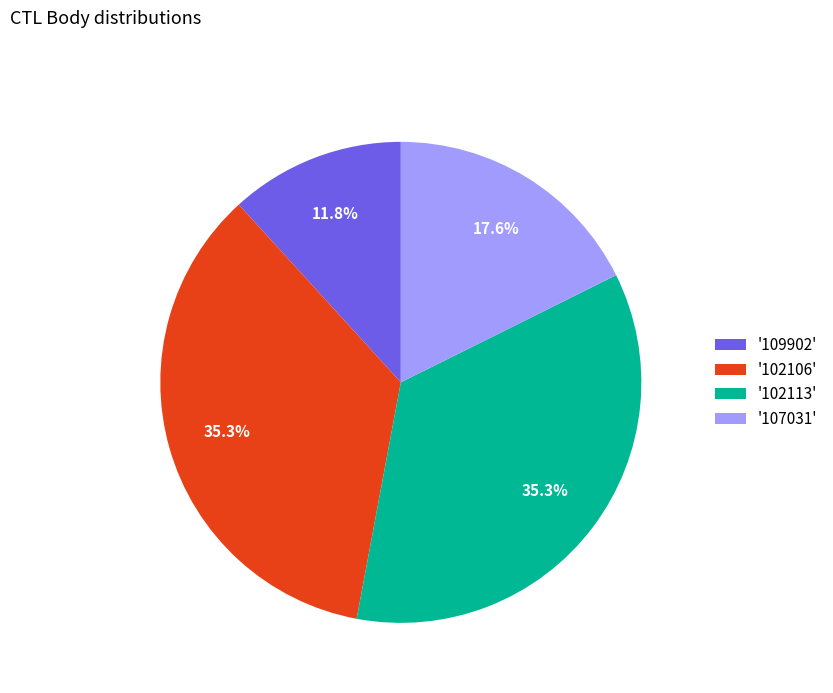

Is there any slice that represents more than half of the pie?

No